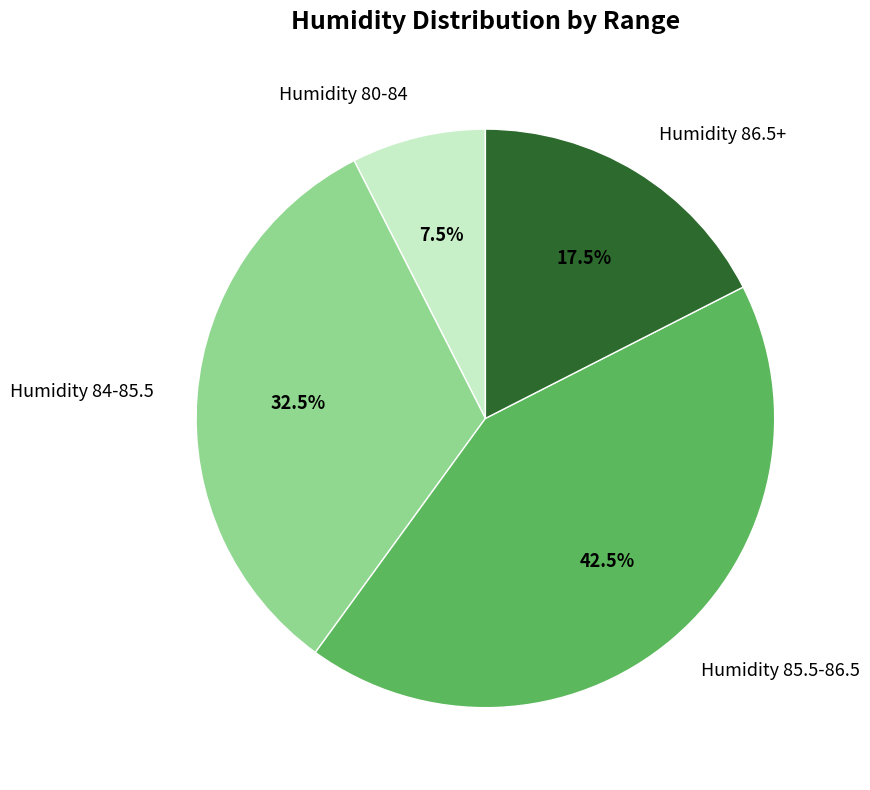

Rank the categories by value from highest to lowest.

Humidity 85.5-86.5, Humidity 84-85.5, Humidity 86.5+, Humidity 80-84